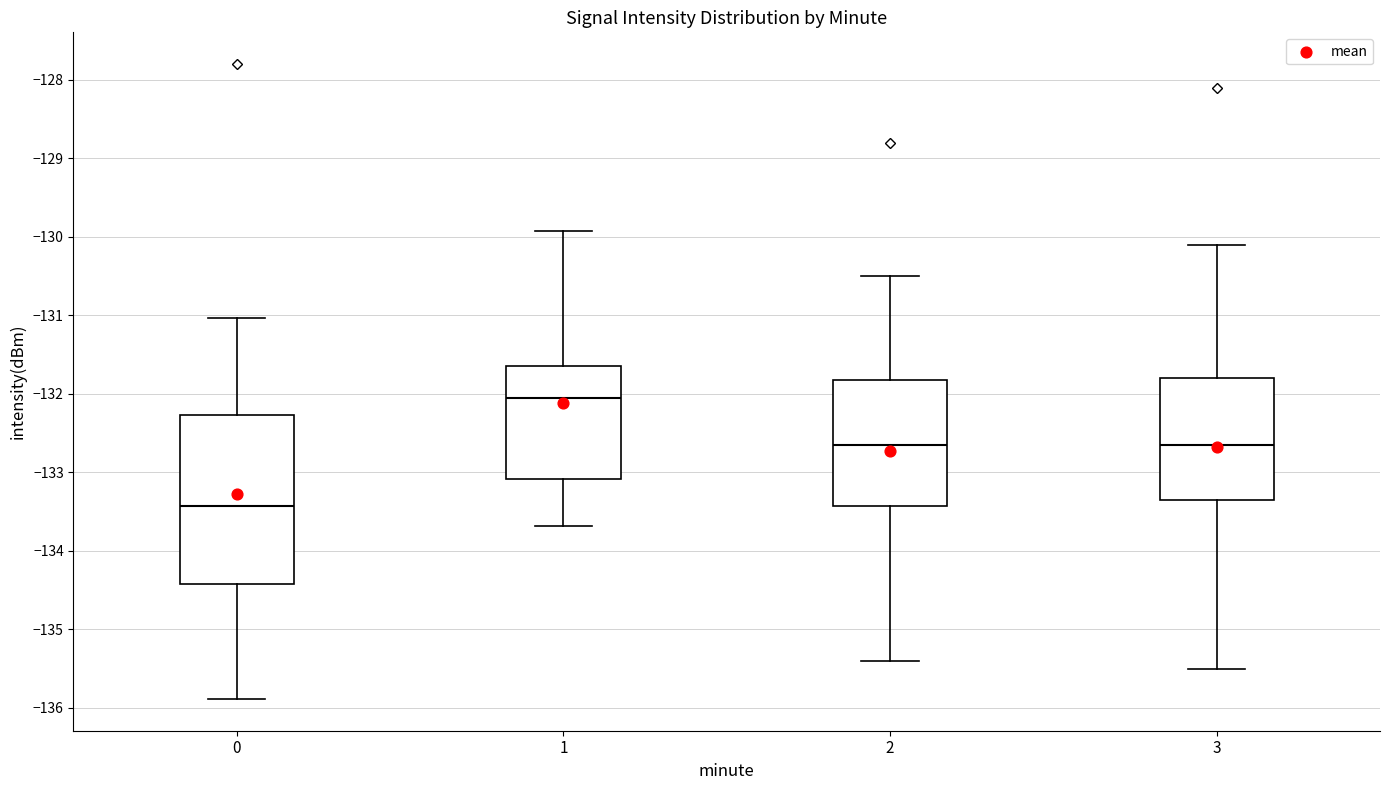

Reading left to right, transcribe this box plot: for each box, give where its median line is, the range the box spans, and where its two whiskers end, as read against the y-axis. The values are not printed on the chart, so give them approximately, as read against the axis.

0: median -133.4, box -134.4 to -132.3, whiskers -135.9 to -131.0
1: median -132.1, box -133.1 to -131.6, whiskers -133.7 to -129.9
2: median -132.6, box -133.4 to -131.8, whiskers -135.4 to -130.5
3: median -132.6, box -133.3 to -131.8, whiskers -135.5 to -130.1